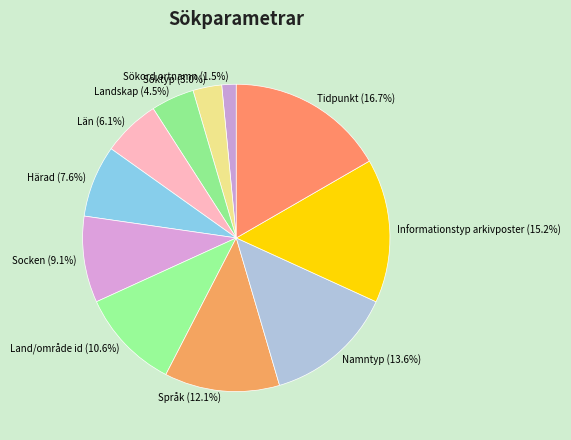

What is the largest slice in the pie chart?

Tidpunkt